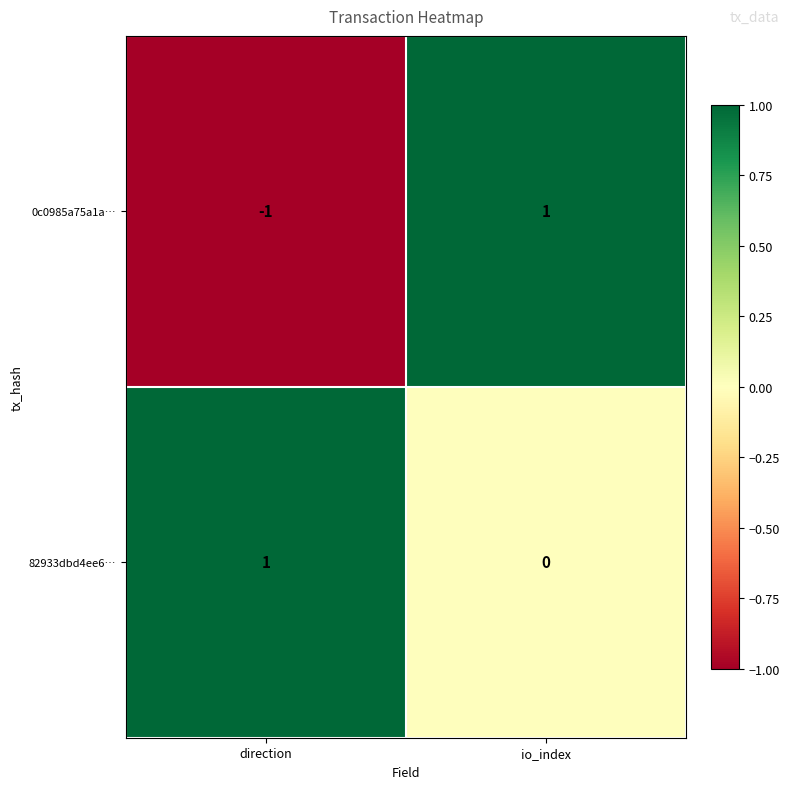

At which label is 82933dbd4ee6… closest to 0?

io_index